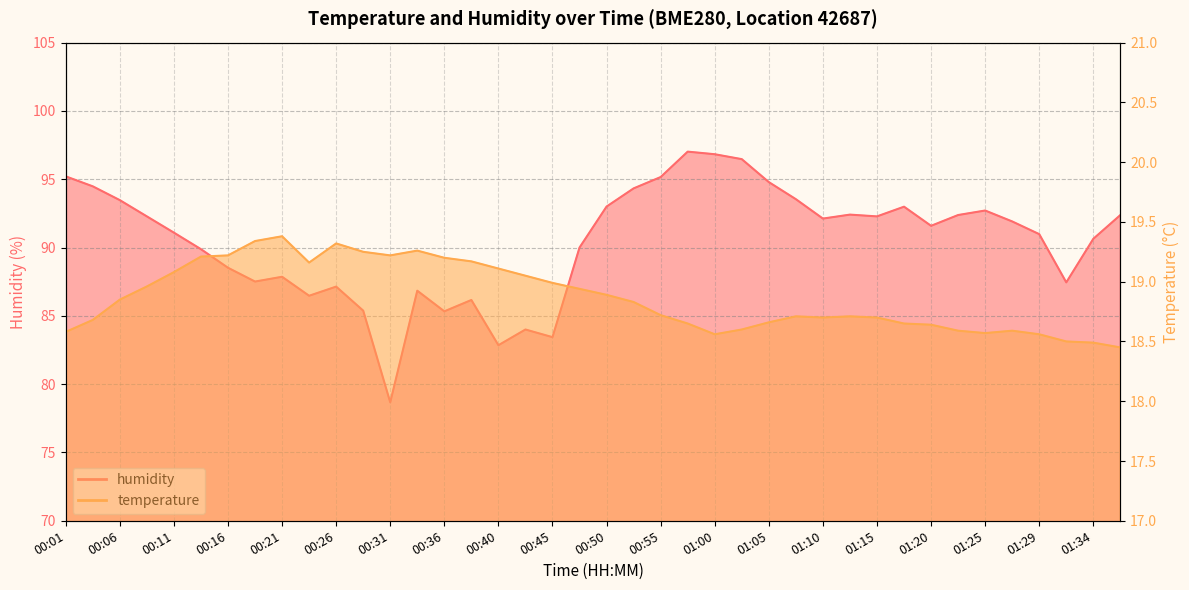

What position from the left is 01:20?

33